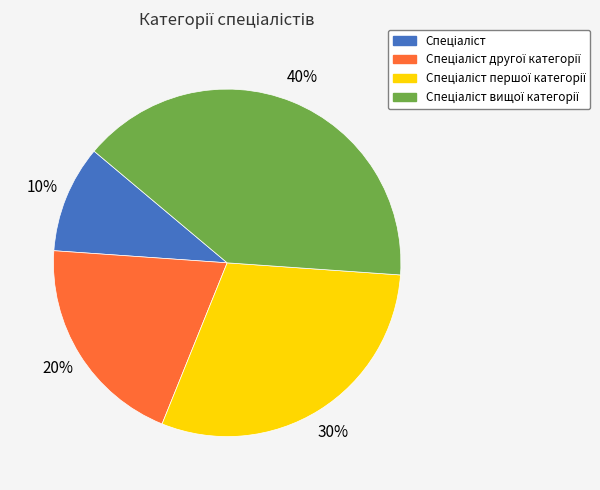

Is there any slice that represents more than half of the pie?

No